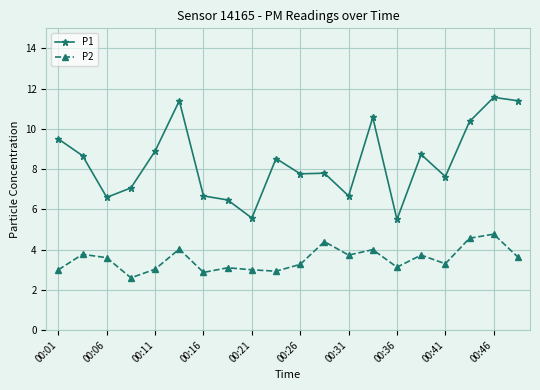

What is the value of the P2 point at the 8th from the left?

3.1